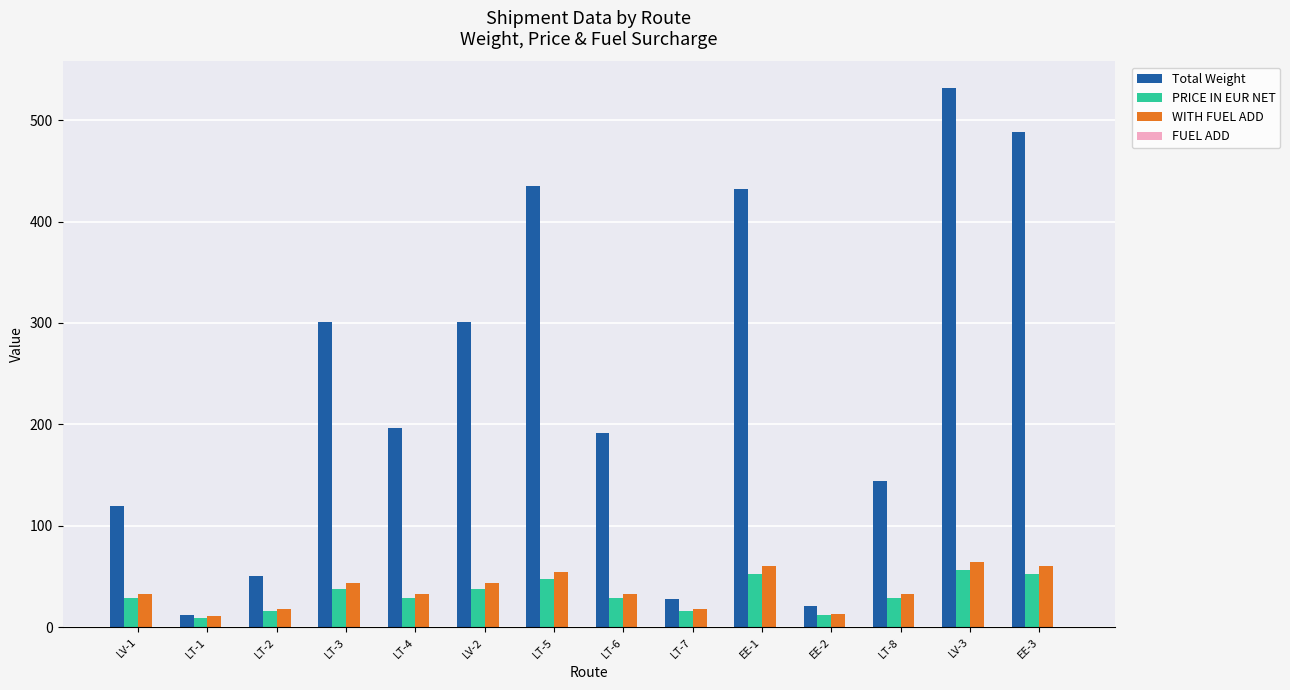

At which category is the sum across all series the highest?

LV-3